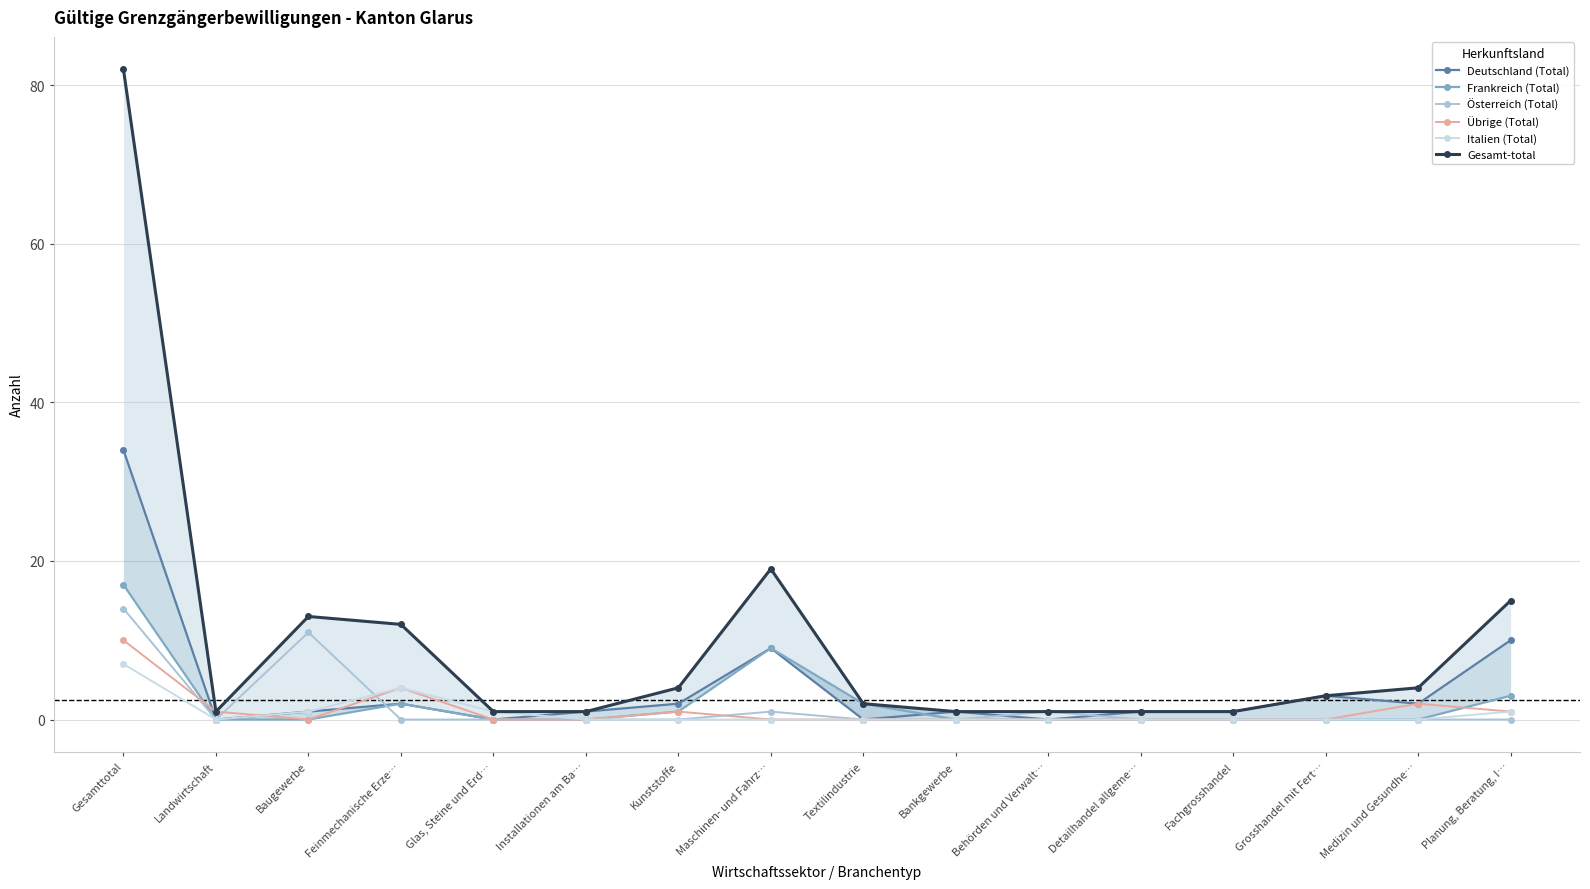

What is the maximum value shown in the chart?

82